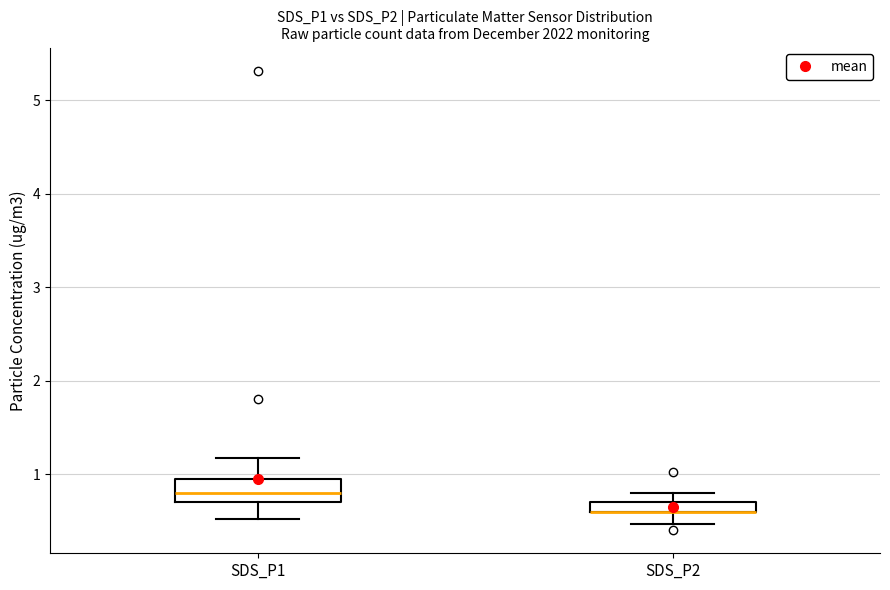

Where does the median line of the box for SDS_P1 sit on the y-axis? The values are not printed on the chart, so give them approximately, as read against the axis.

0.8